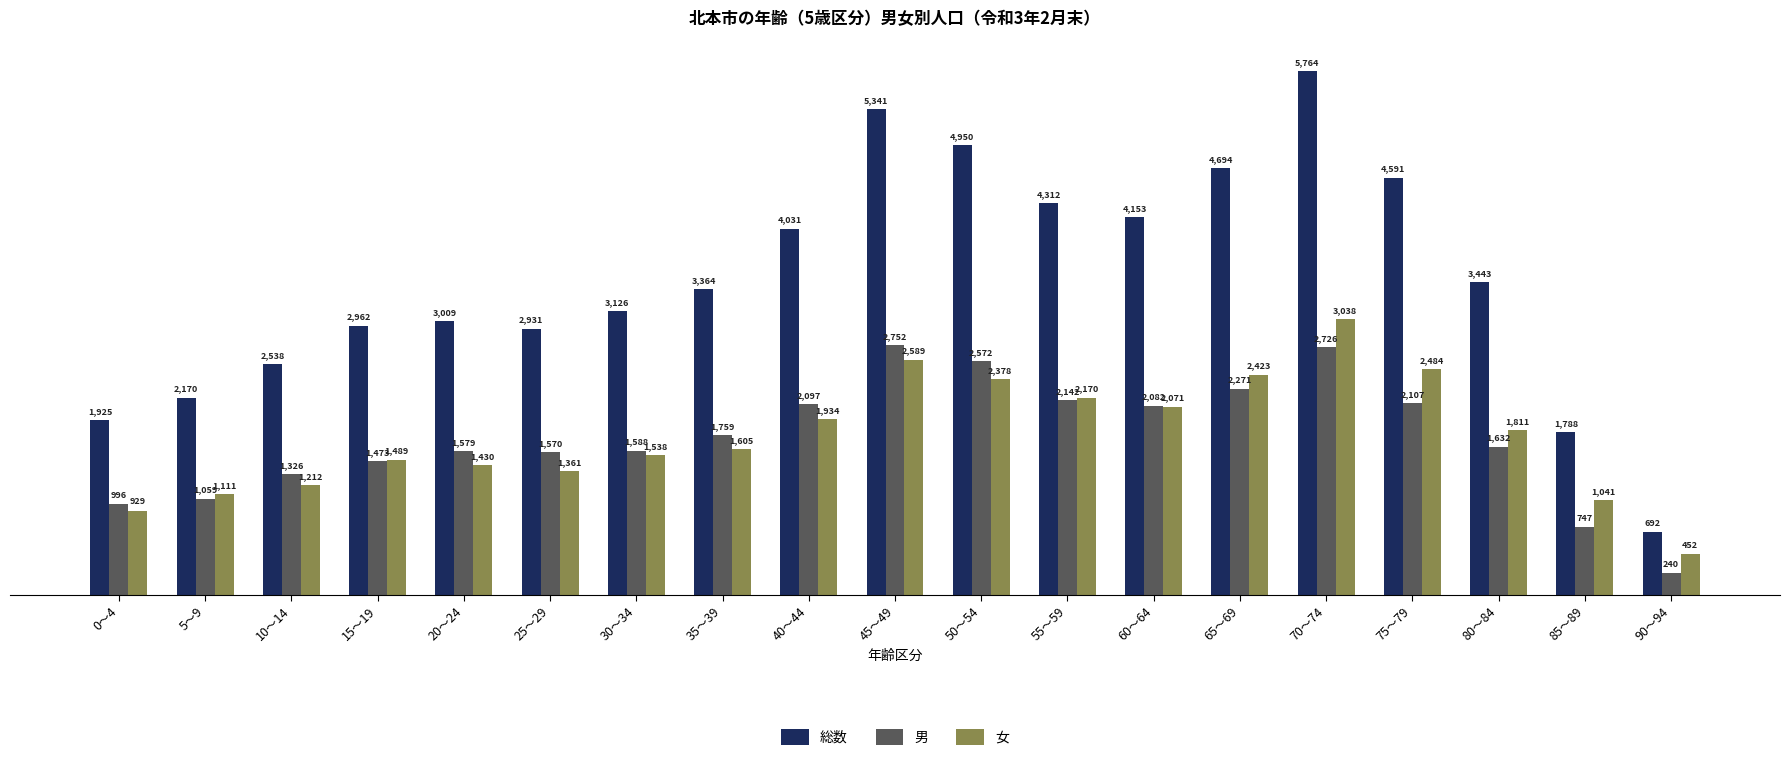

List the series in order of their peak value, highest first.

総数, 女, 男